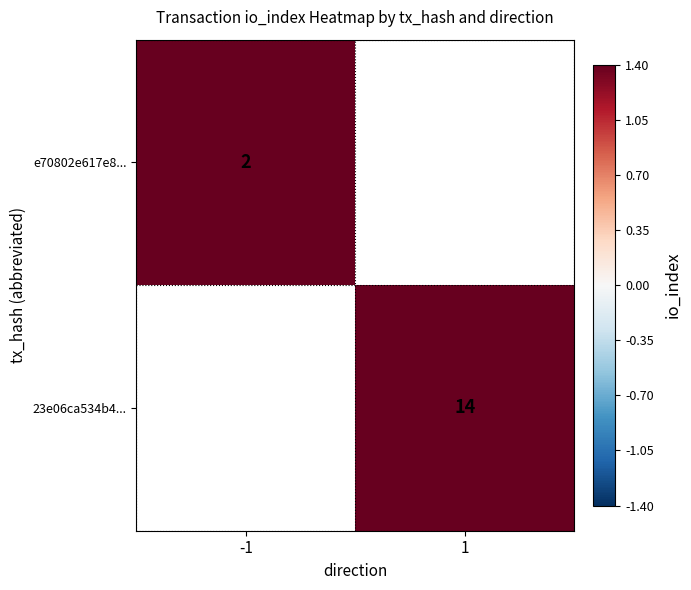

True or false: e70802e617e8... has a value of 3.4 at -1.

False